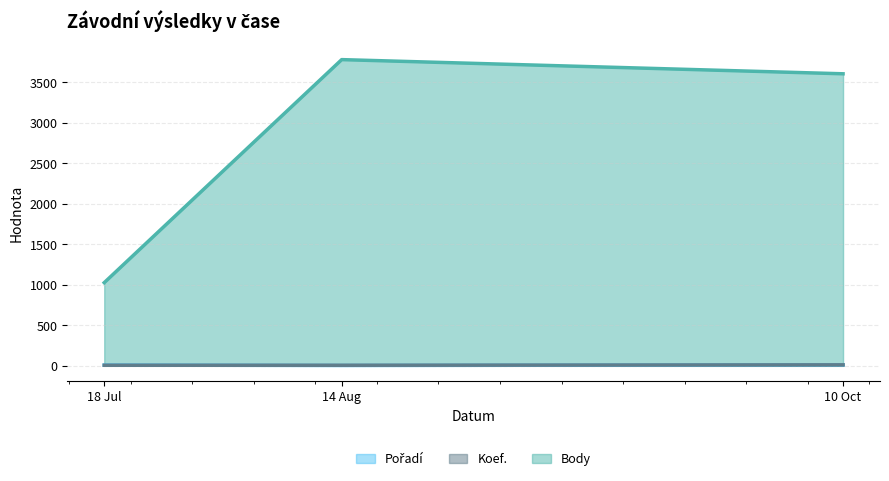

What is the maximum value shown in the chart?

3782